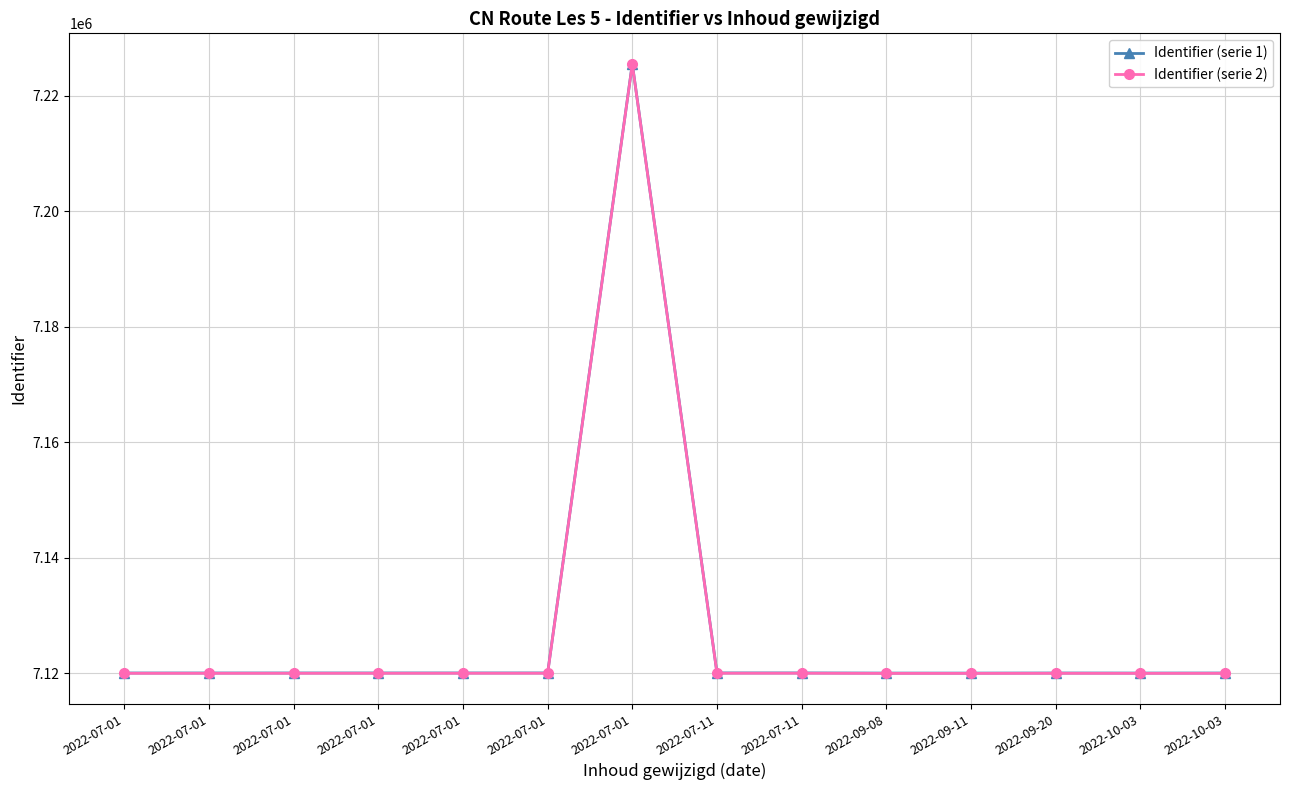

How many values in the Identifier (serie 2) series are below 7119970?

7